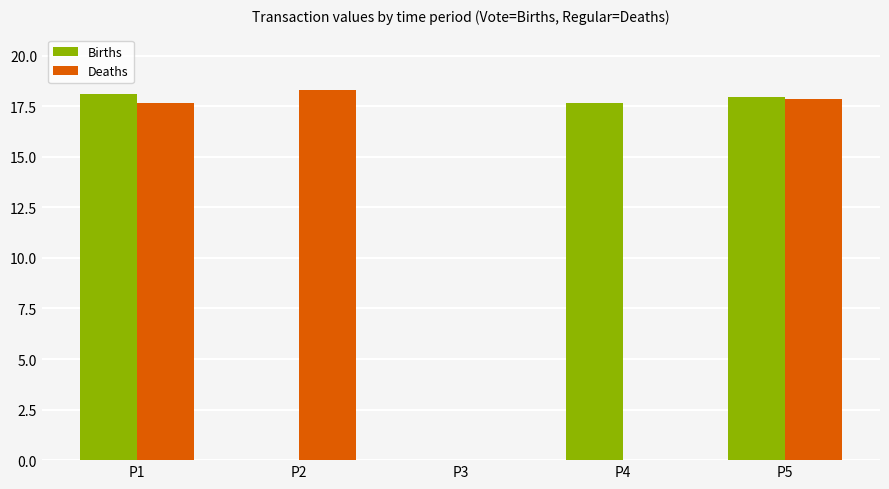

The Births series shows 0.0 at P3. True or false?

True